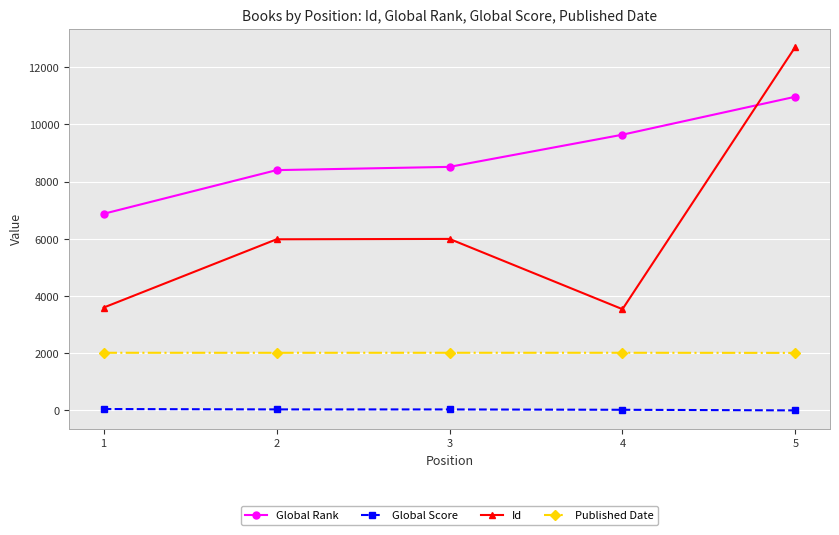

List the series in order of their overall mean, highest first.

Global Rank, Id, Published Date, Global Score